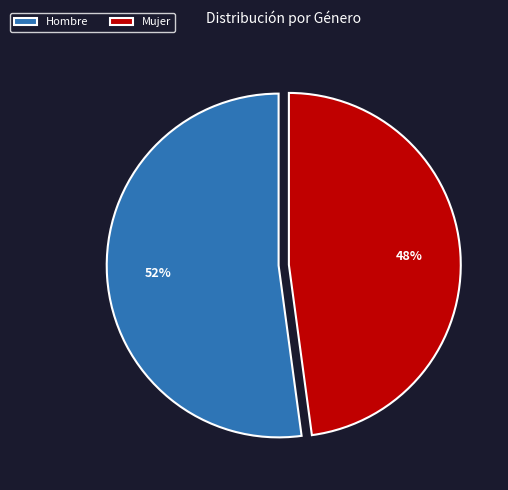

Which slice is the smallest?

Mujer